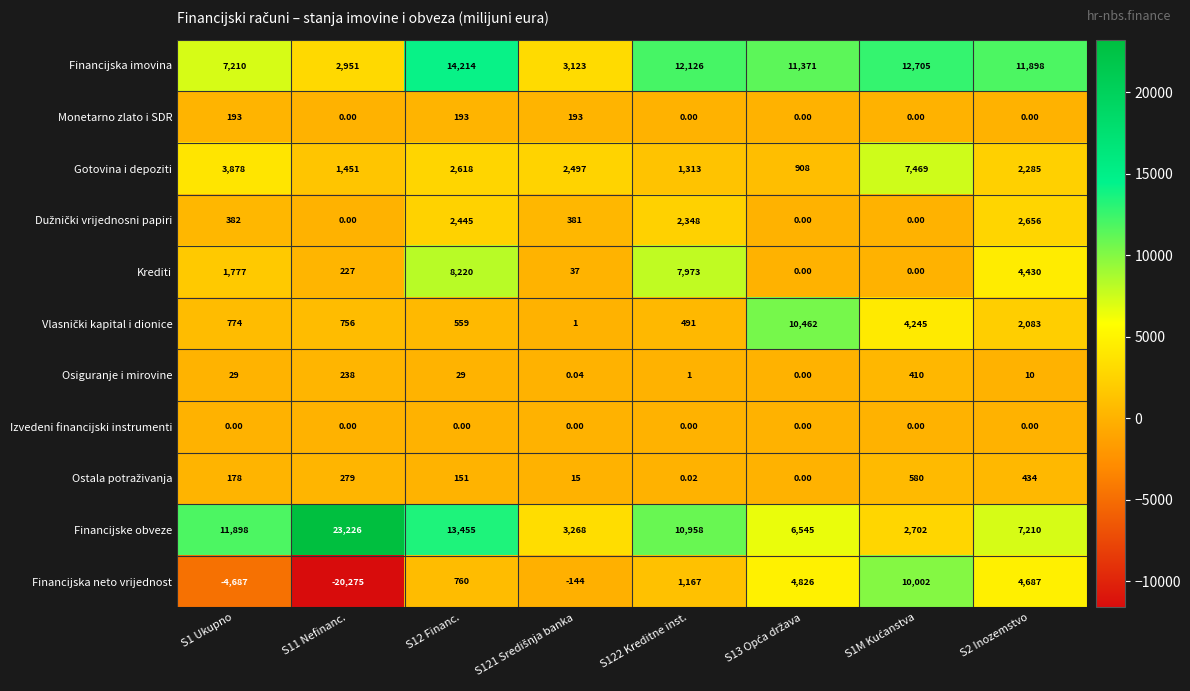

Which series has the largest range (max minus min)?

Financijska neto vrijednost